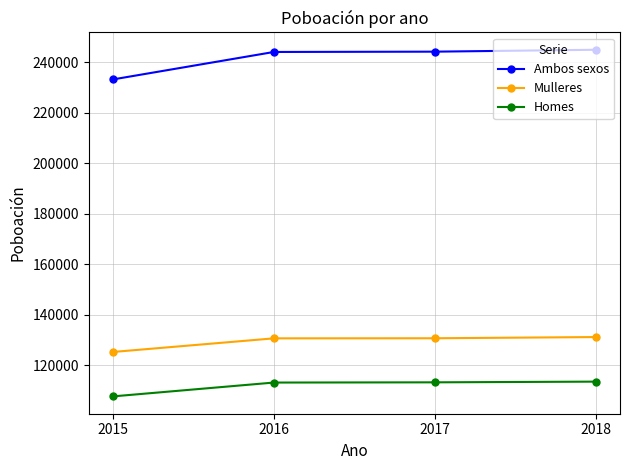

Count the number of data series in this chart.

3